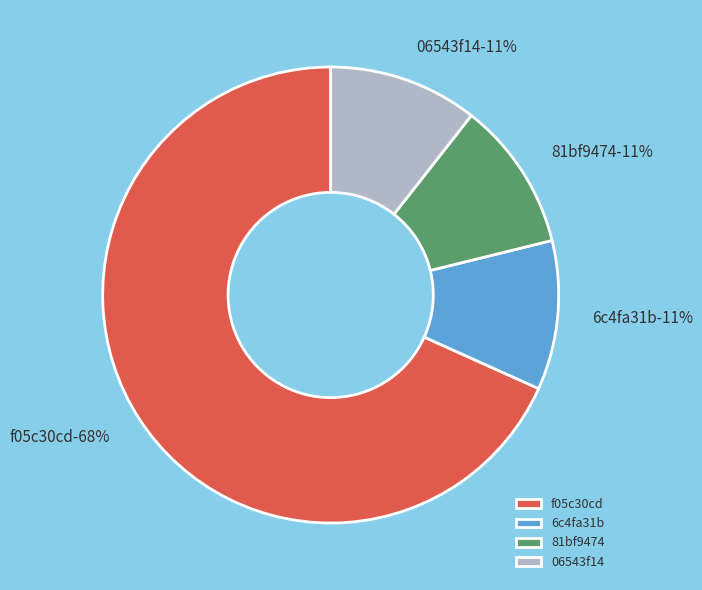

What is the ratio of the value at 06543f14 to the value at 81bf9474?

1.0